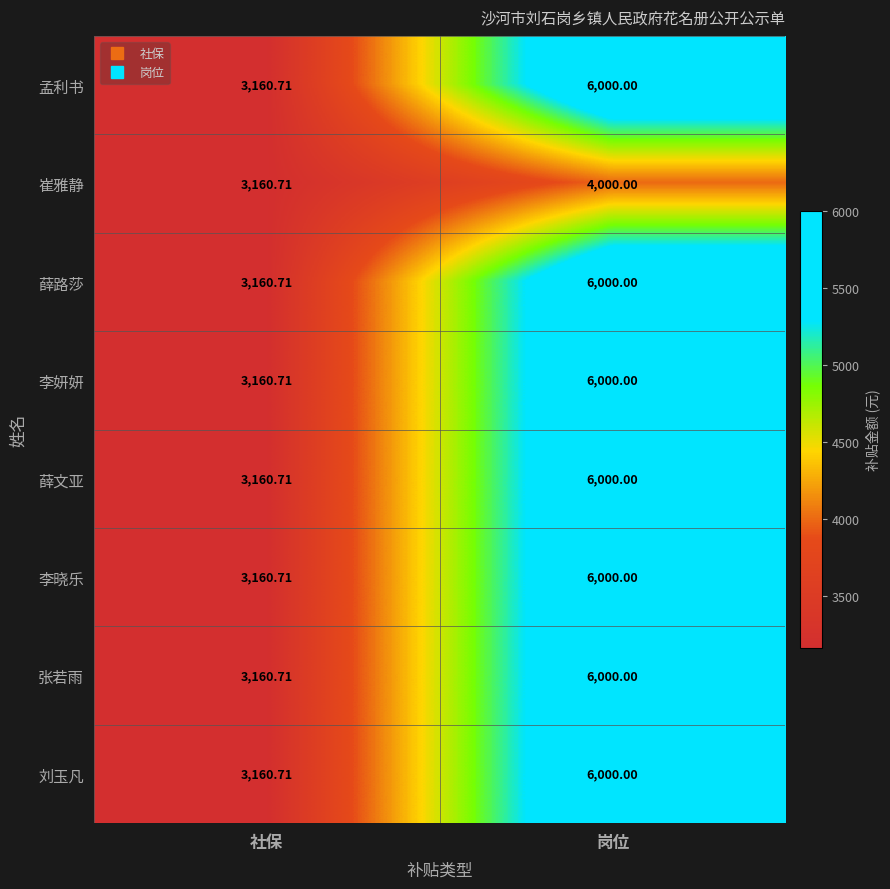

Which category has the lowest value in the 孟利书 series?

社保